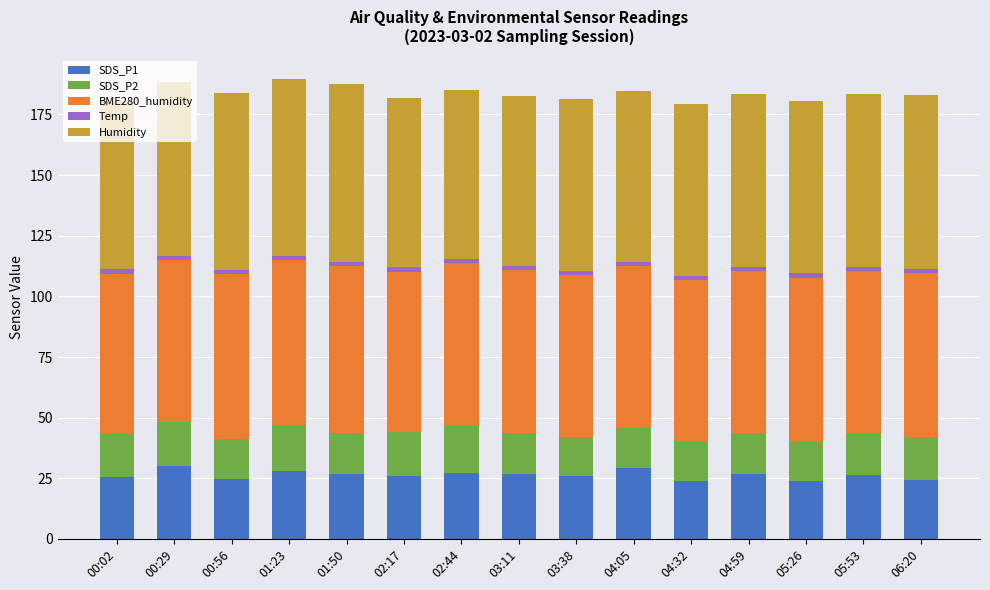

The value of SDS_P1 at 04:05 is 29.1. True or false?

True